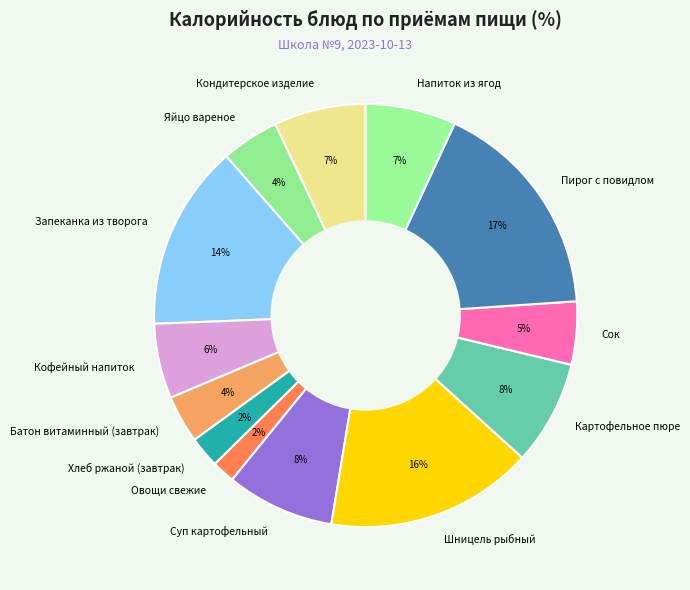

What is the ratio of the value at Суп картофельный to the value at Пирог с повидлом?

0.5